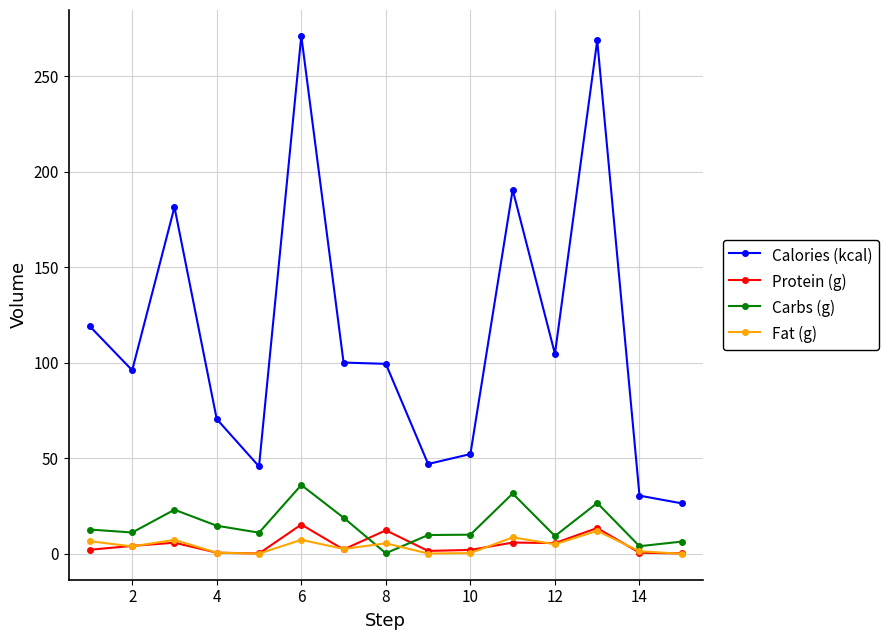

Which series has the largest range (max minus min)?

Calories (kcal)